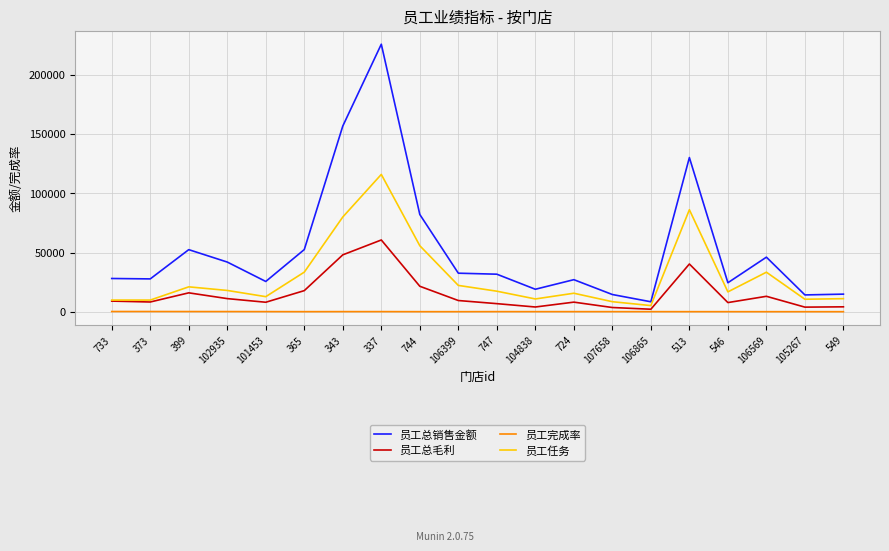

True or false: 员工总毛利 and 员工总销售金额 intersect in this chart.

False